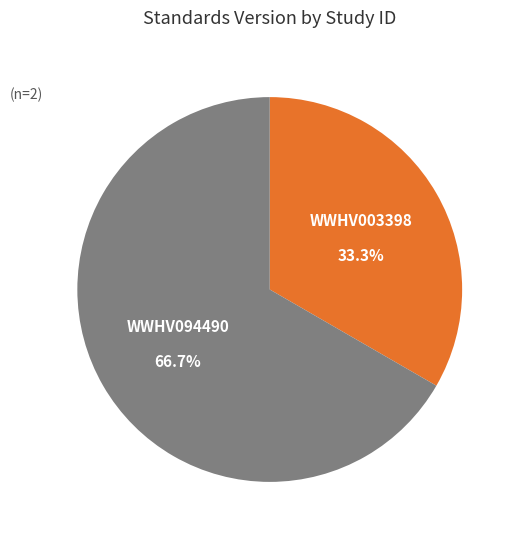

Rank the categories by value from lowest to highest.

WWHV003398, WWHV094490